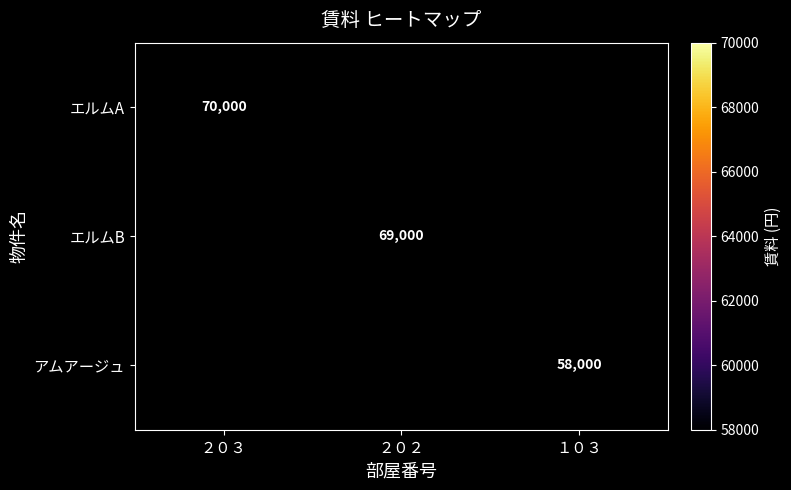

Is it true that エルムB equals 112415 at ２０２?

False